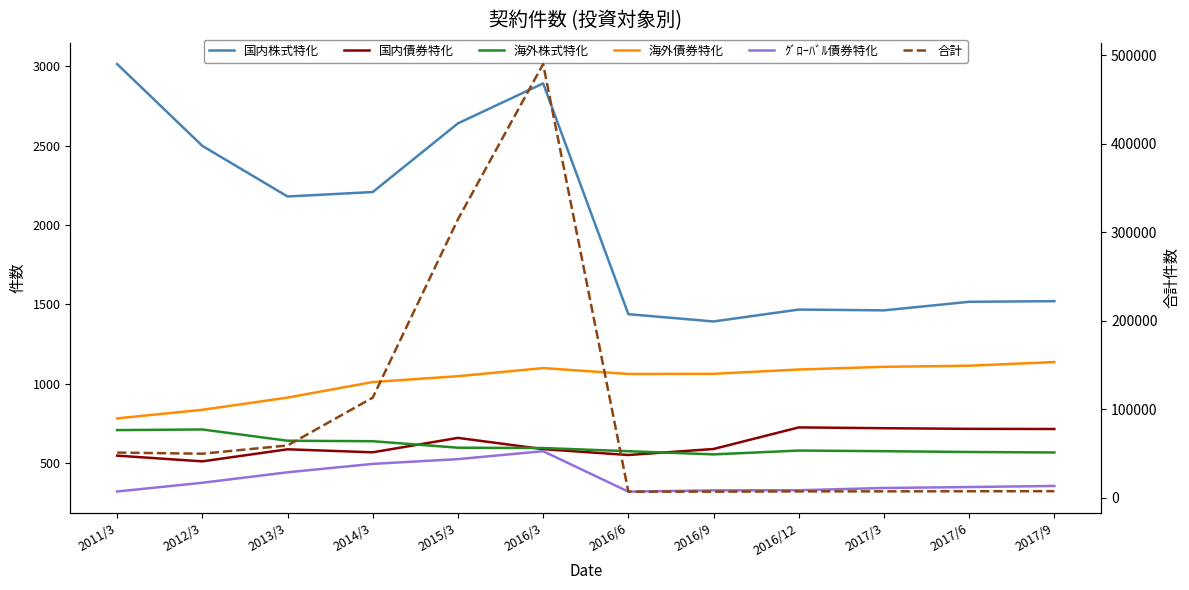

Count the number of data series in this chart.

6